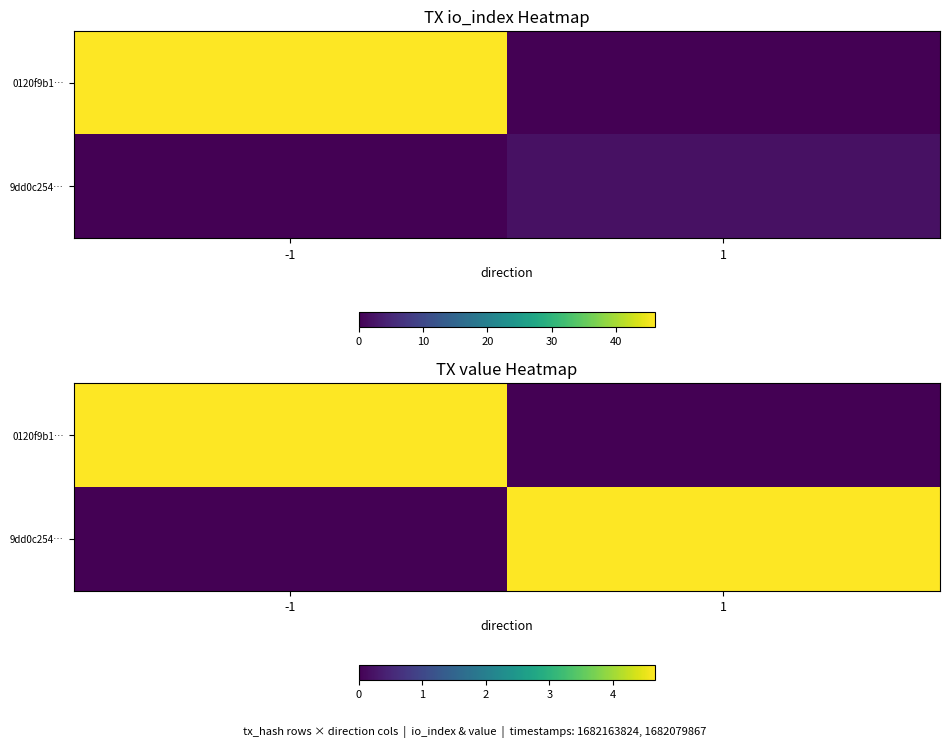

List the labels in order of 9dd0c254… value, largest first.

1, -1